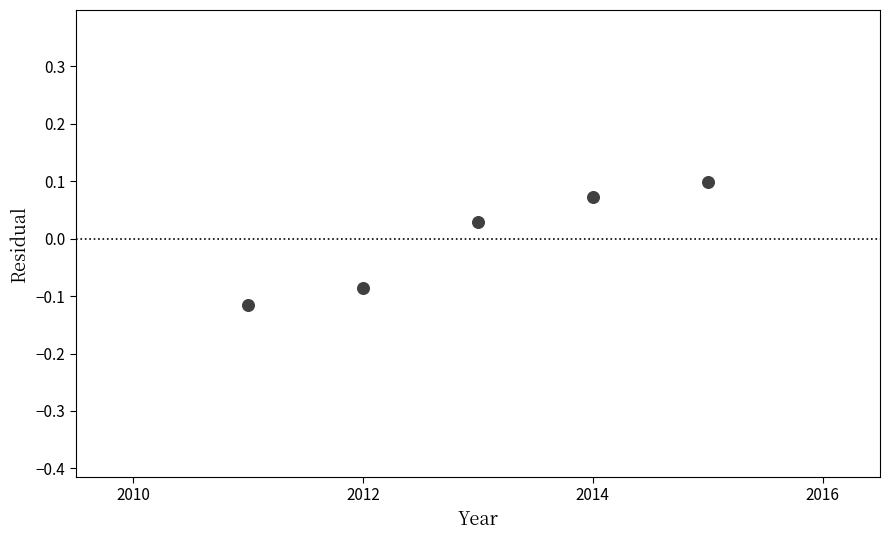

What is the range of X values (max minus min)?

4.0